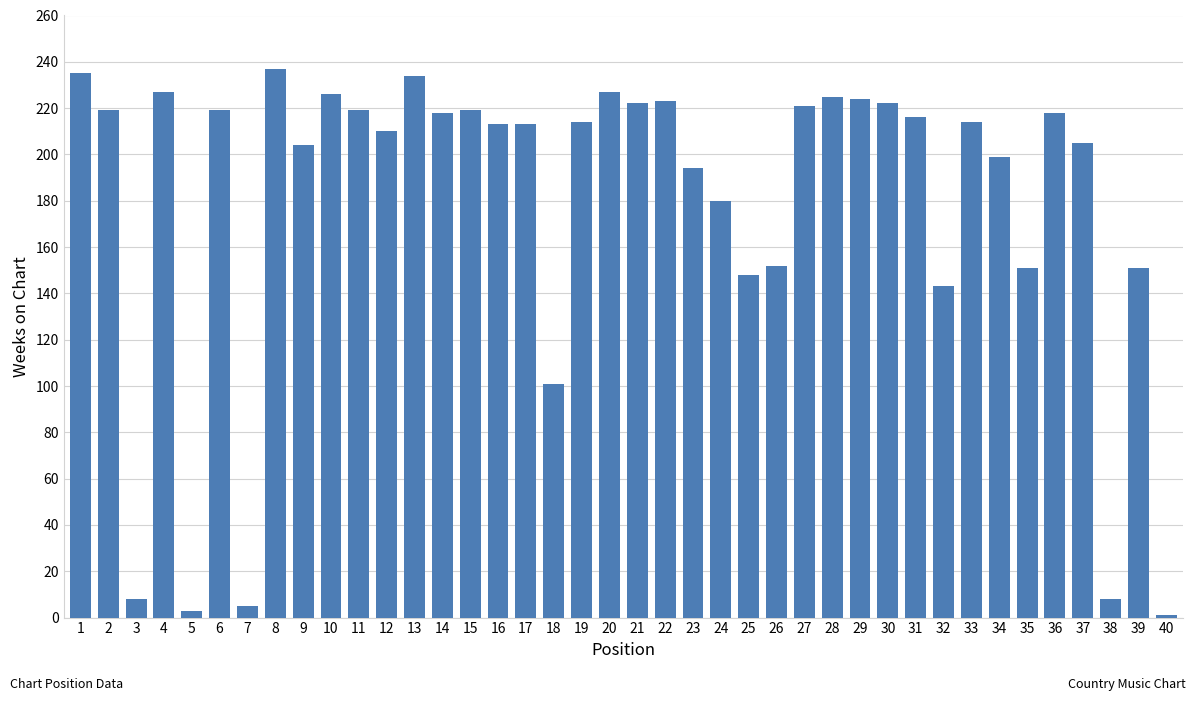

True or false: the data shows 214 at 19.

True